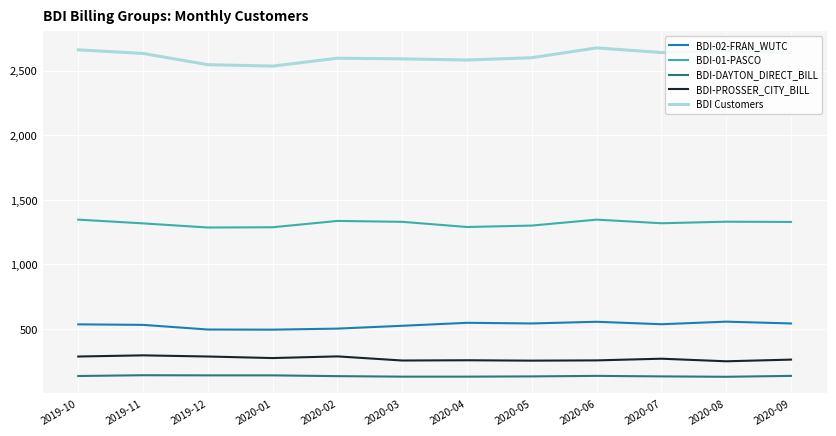

What is the total value across all series at 2020-08?

4922